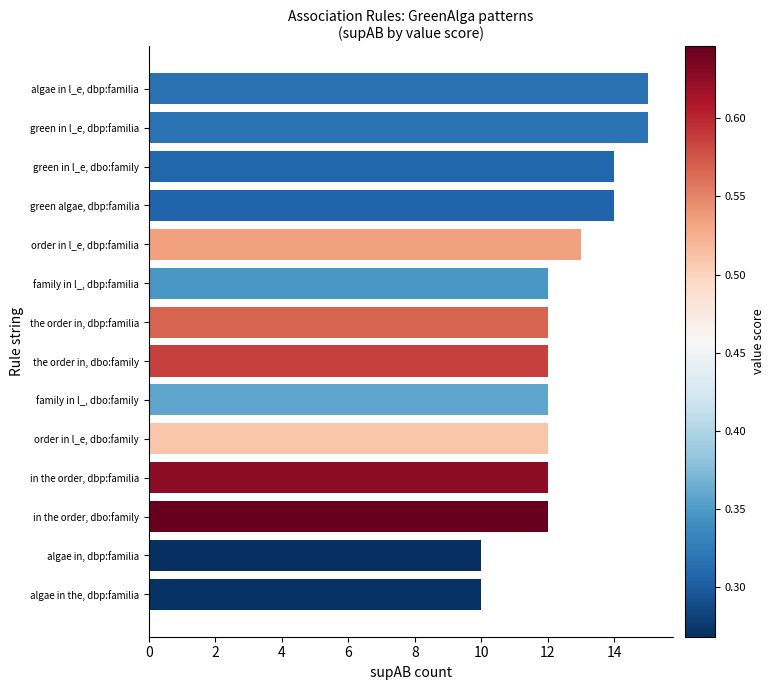

True or false: the data shows 15 at algae in l_e, dbp:familia.

True